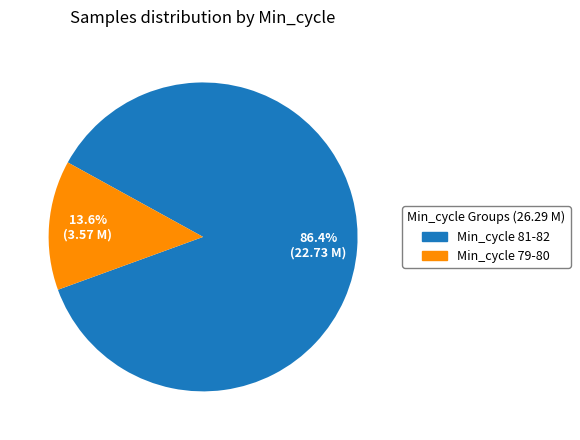

Does any single category account for the majority?

Yes